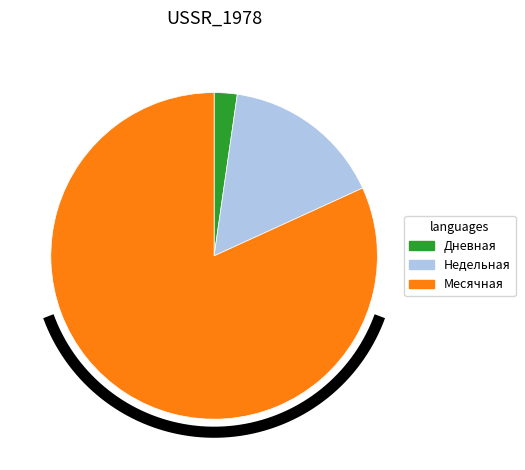

Between 13 and 37, which is larger?

13